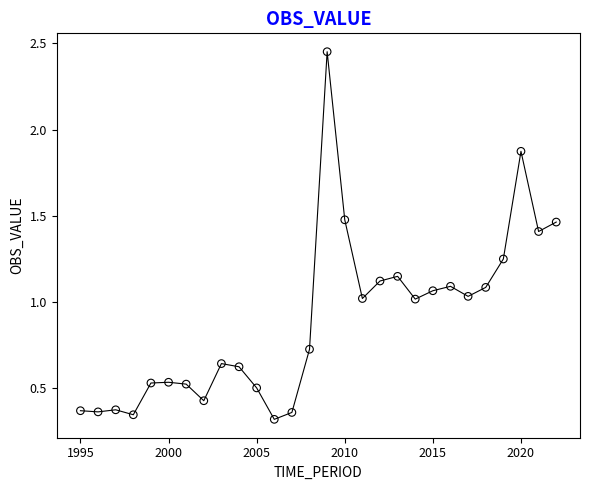

What is the range of X values (max minus min)?

27.0